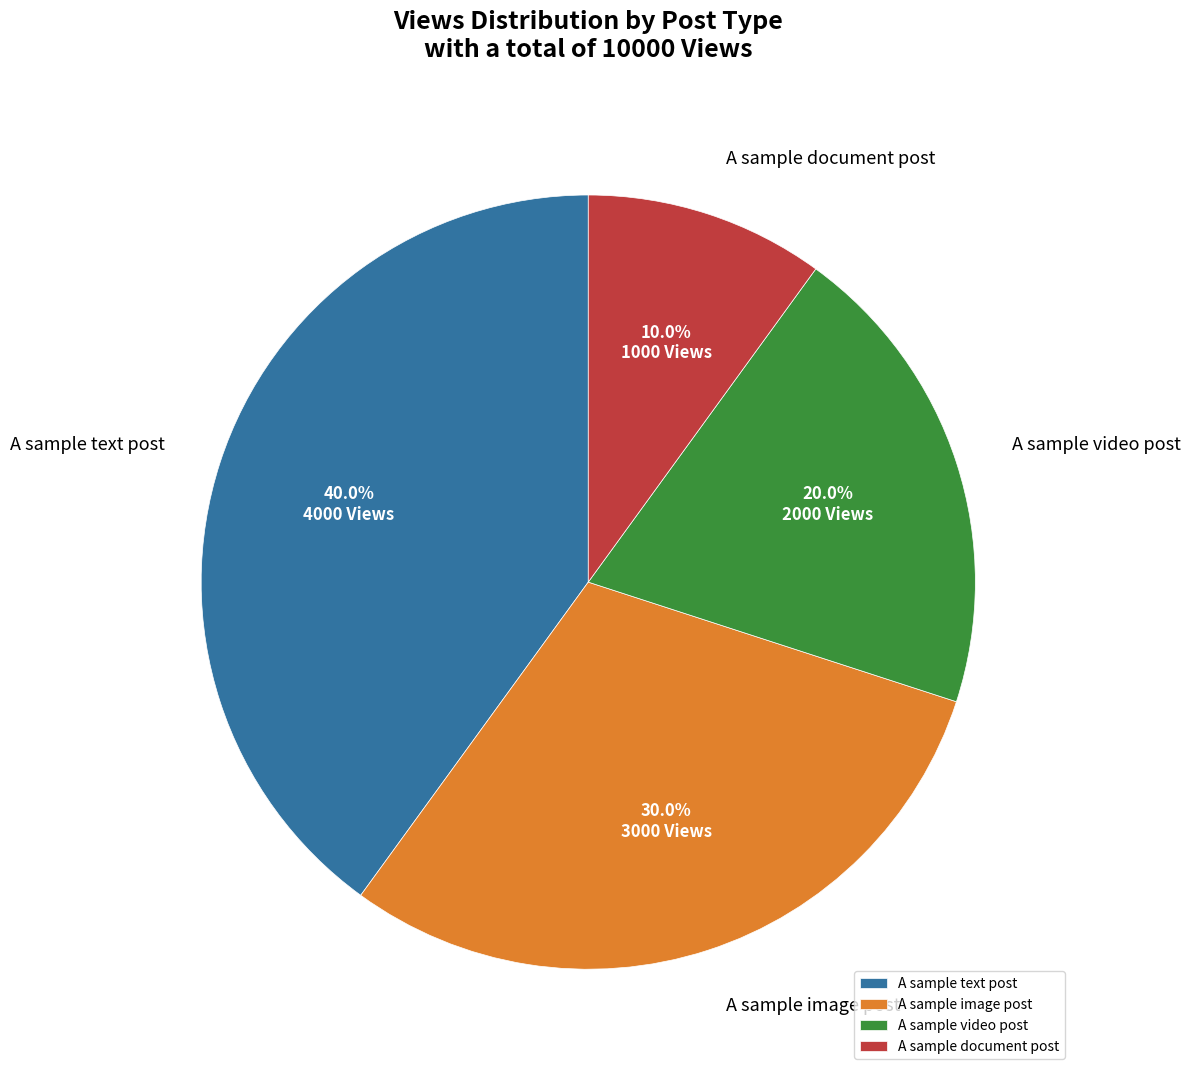

Which has a higher value, A sample text post or A sample image post?

A sample text post